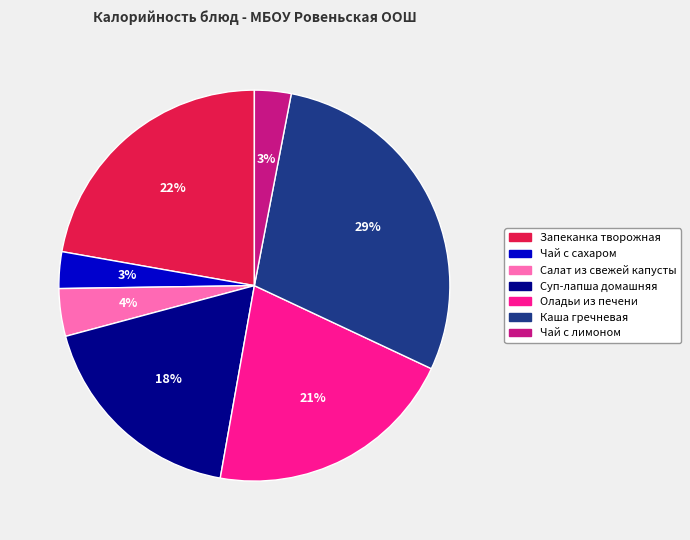

Is Каша гречневая the majority of the pie?

No